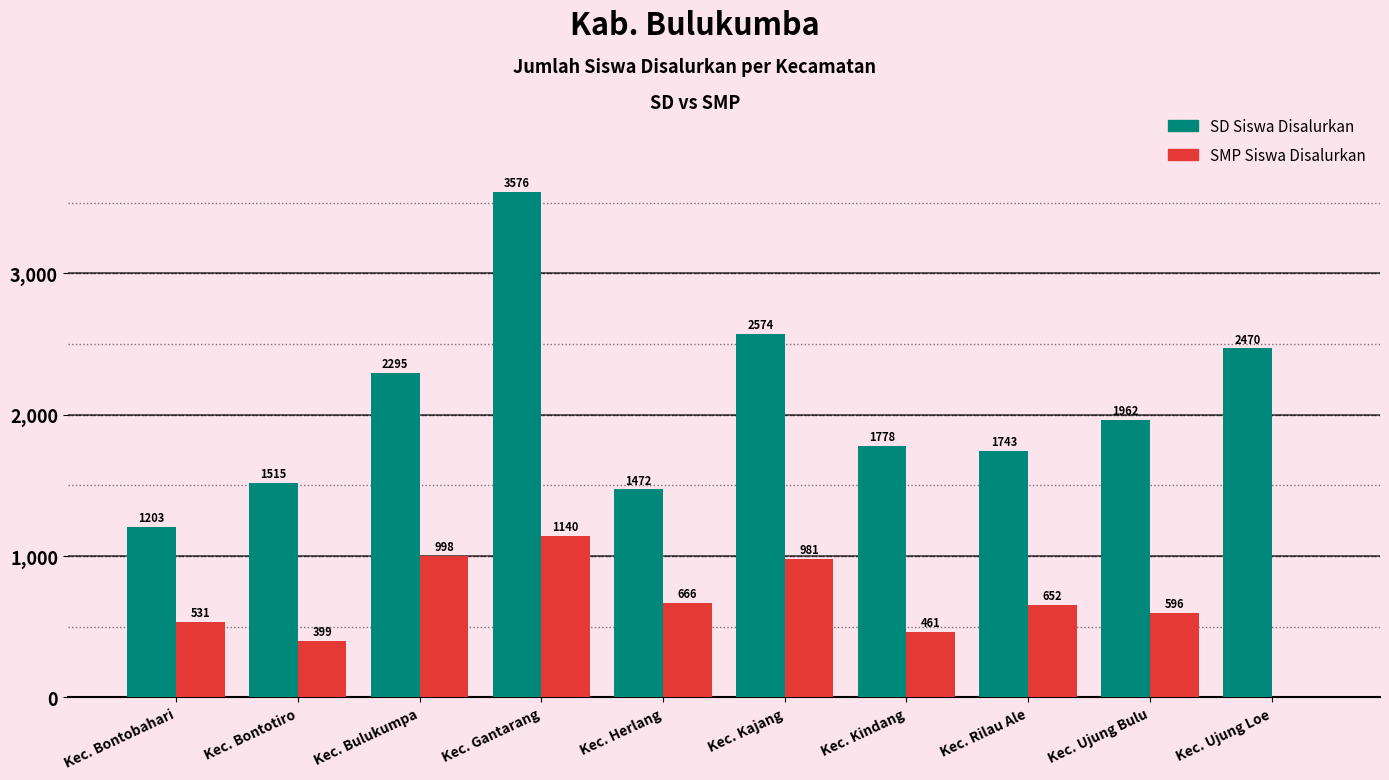

How many categories are shown in the chart?

10